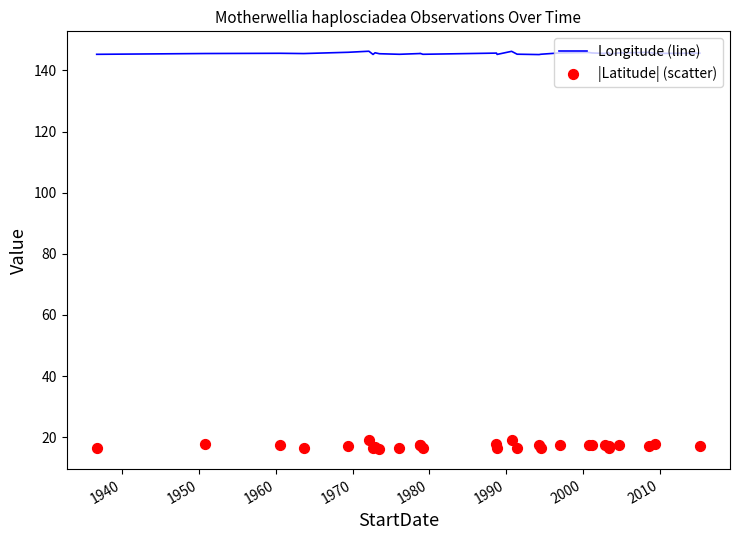

Which series has the widest spread of Y values?

|Latitude| (scatter)